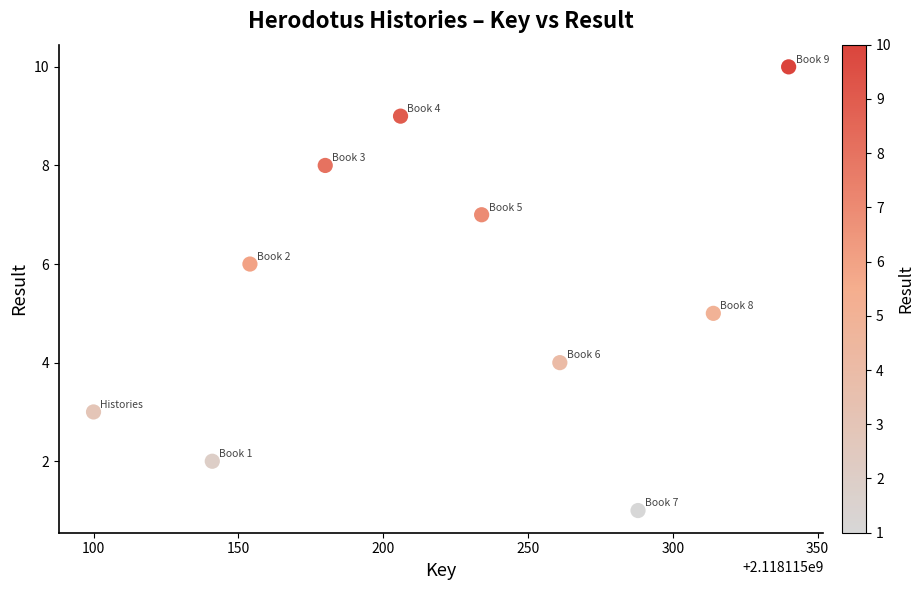

What is the average X value?

2118115222